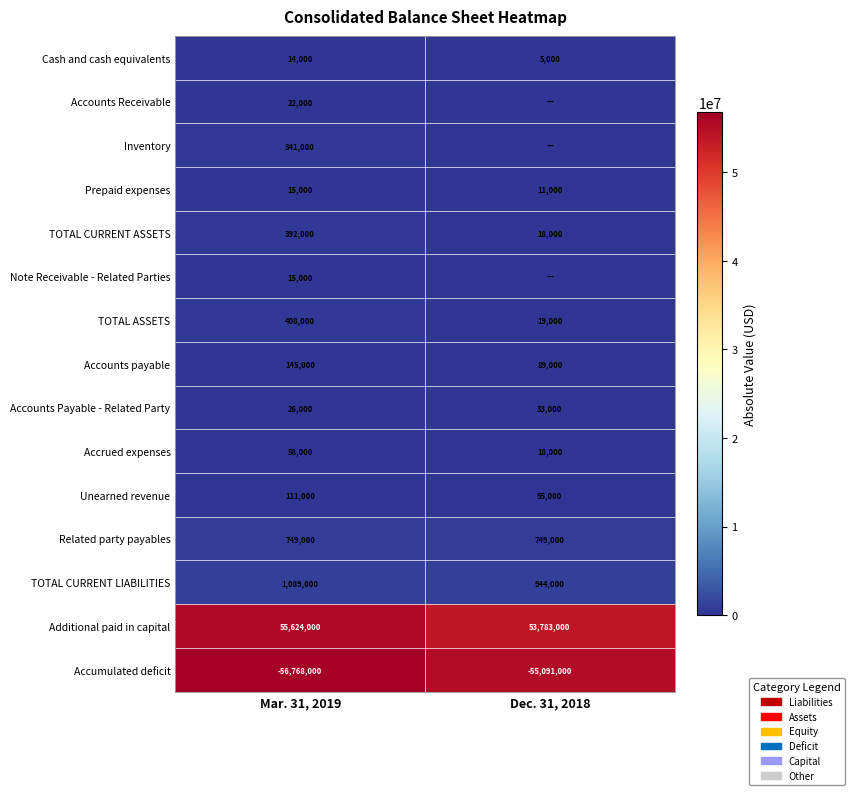

What is the sum of all TOTAL ASSETS values?

427000